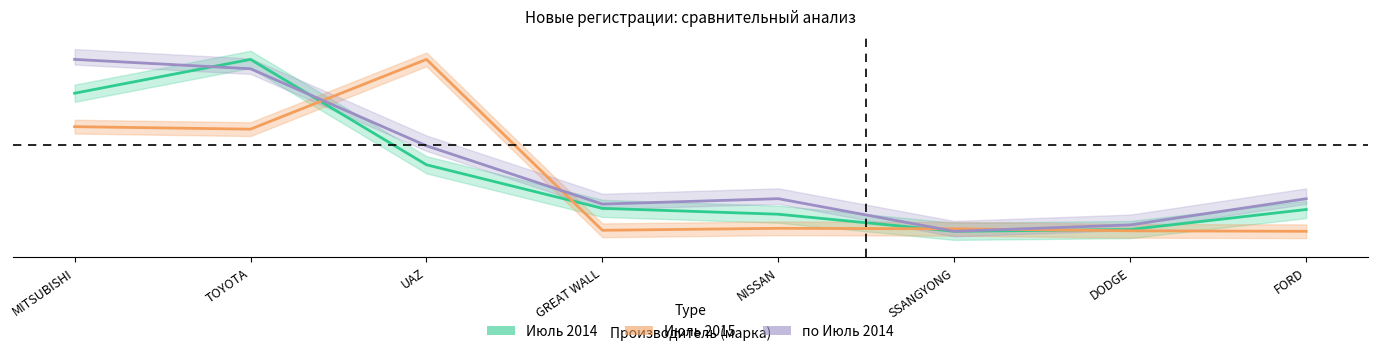

True or false: Июль 2015 and по Июль 2014 cross at least once.

True